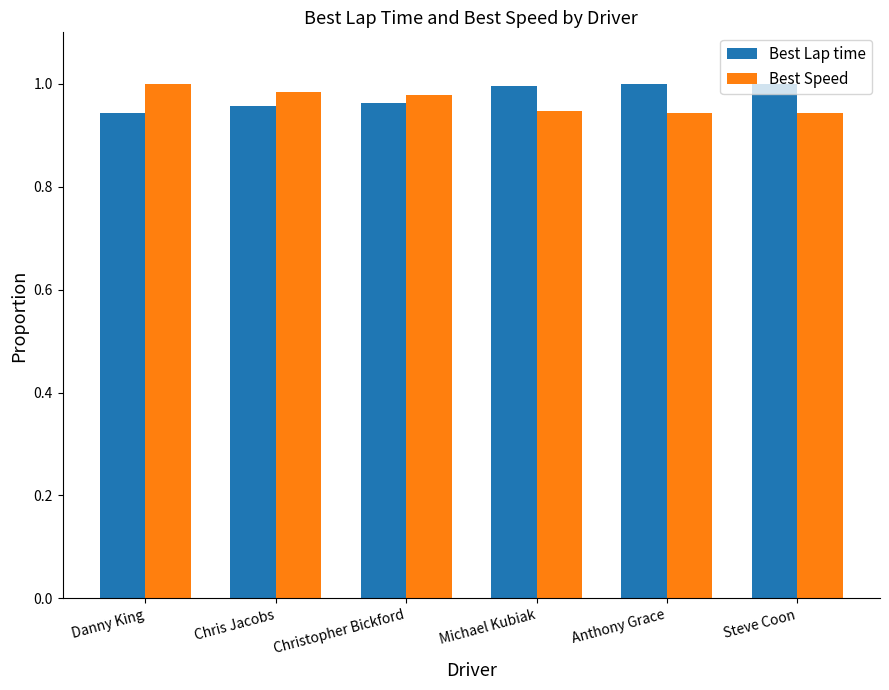

How many bars are there in total?

12